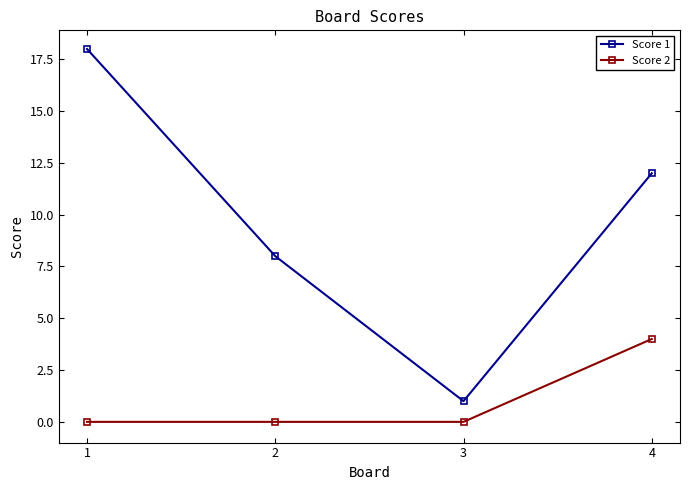

Is this an area chart (filled region under the line)?

No